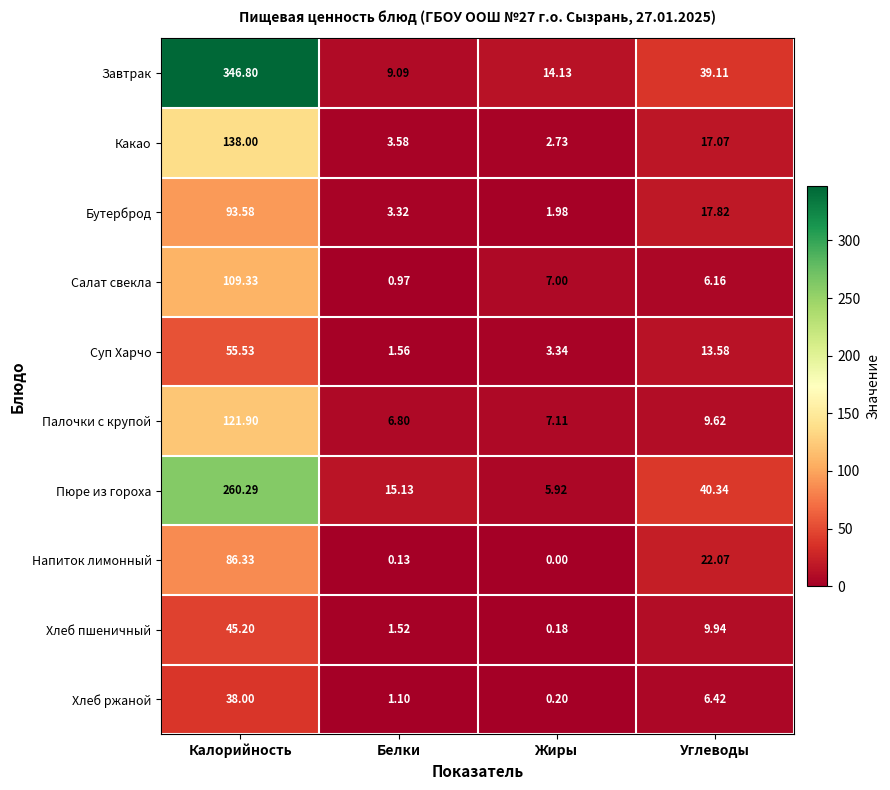

At which category does the chart reach its peak across all series?

Калорийность